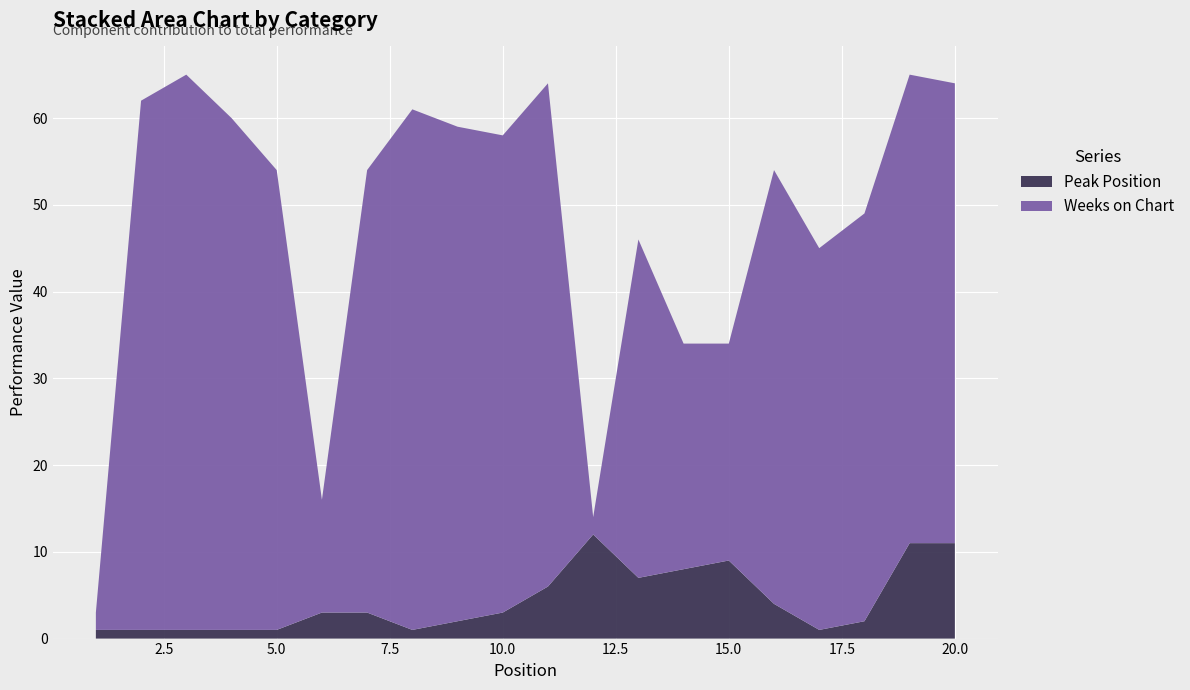

Reading left to right, transcribe all the data shown in this chart.

Peak Position: 1	1	1	1	1	3	3	1	2	3	6	12	7	8	9	4	1	2	11	11
Weeks on Chart: 2	61	64	59	53	13	51	60	57	55	58	2	39	26	25	50	44	47	54	53